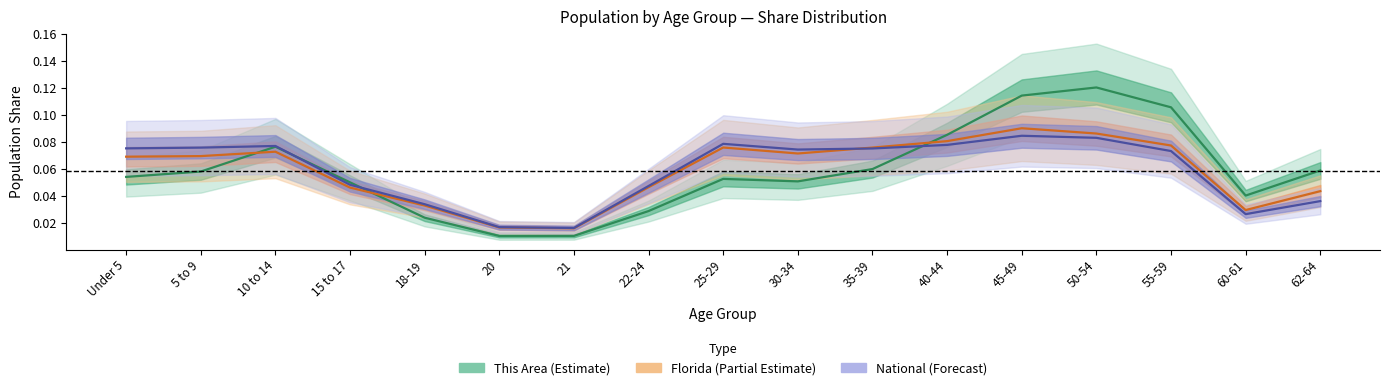

At how many categories does at least one series exceed 0?

17